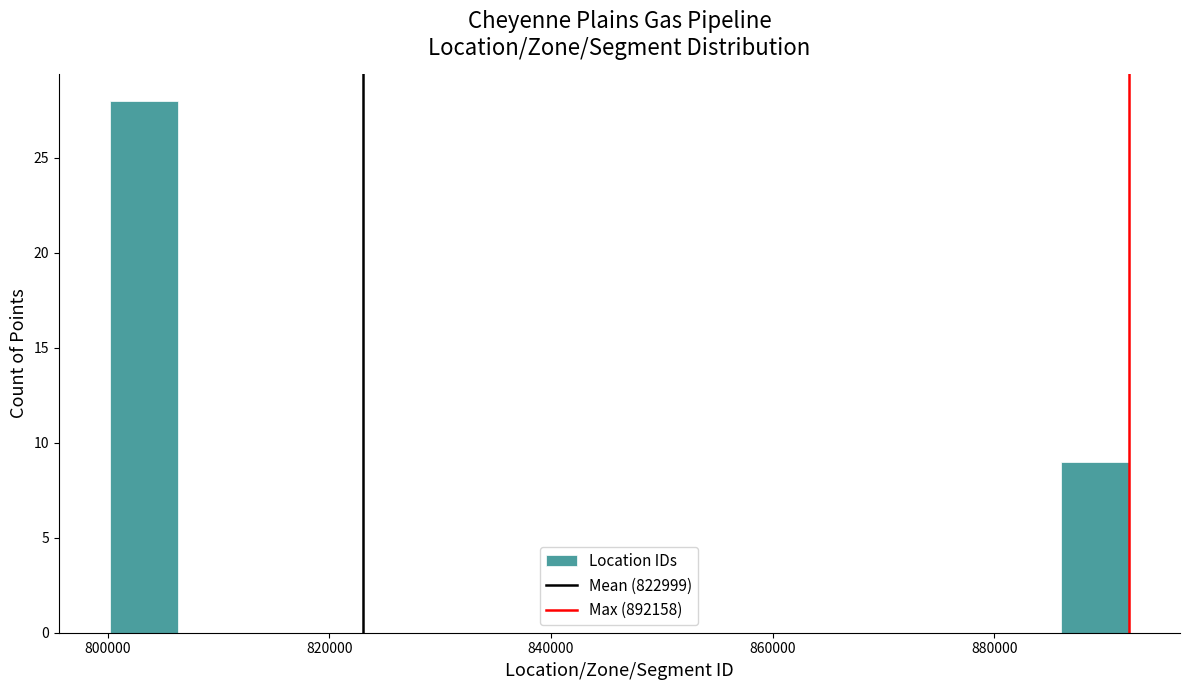

Read against the x-axis, roughly where is the centre of the tallest bar?

804000